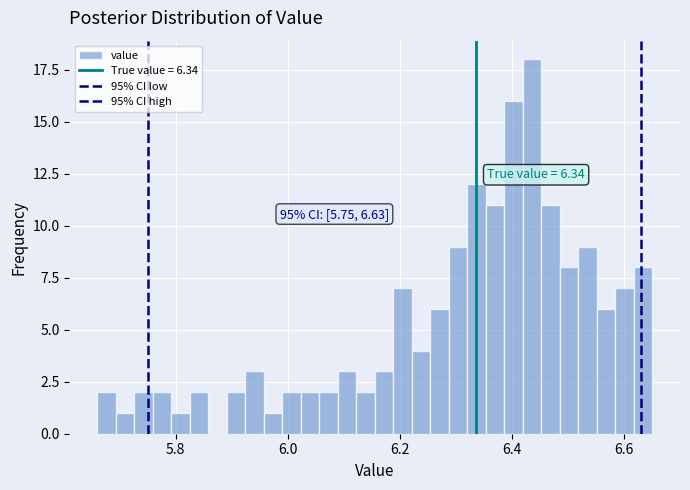

Read against the x-axis, roughly where is the centre of the tallest bar?

6.44